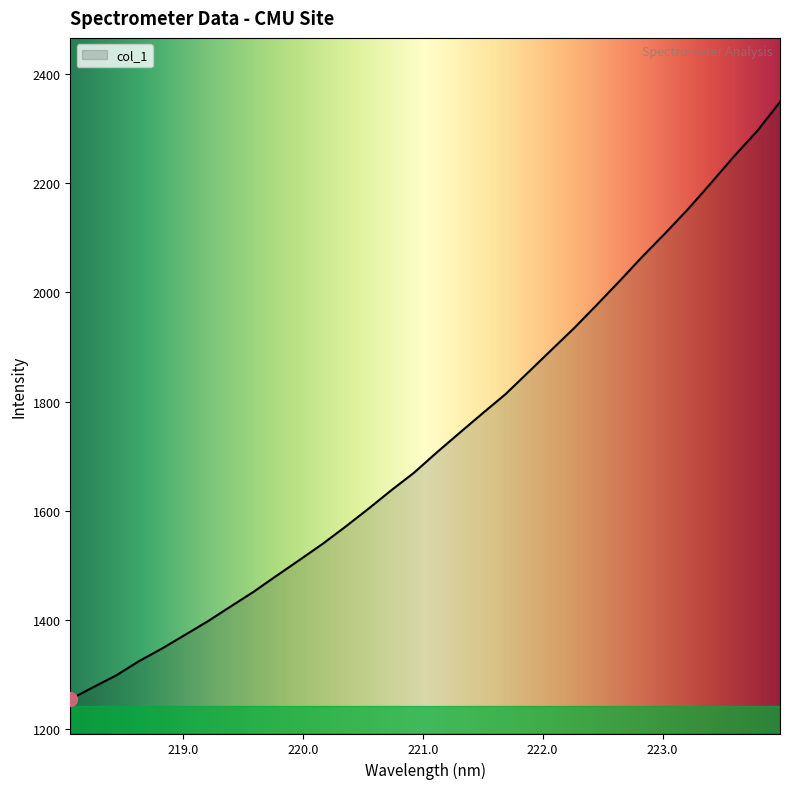

What is the difference between the maximum and minimum values?

1094.3